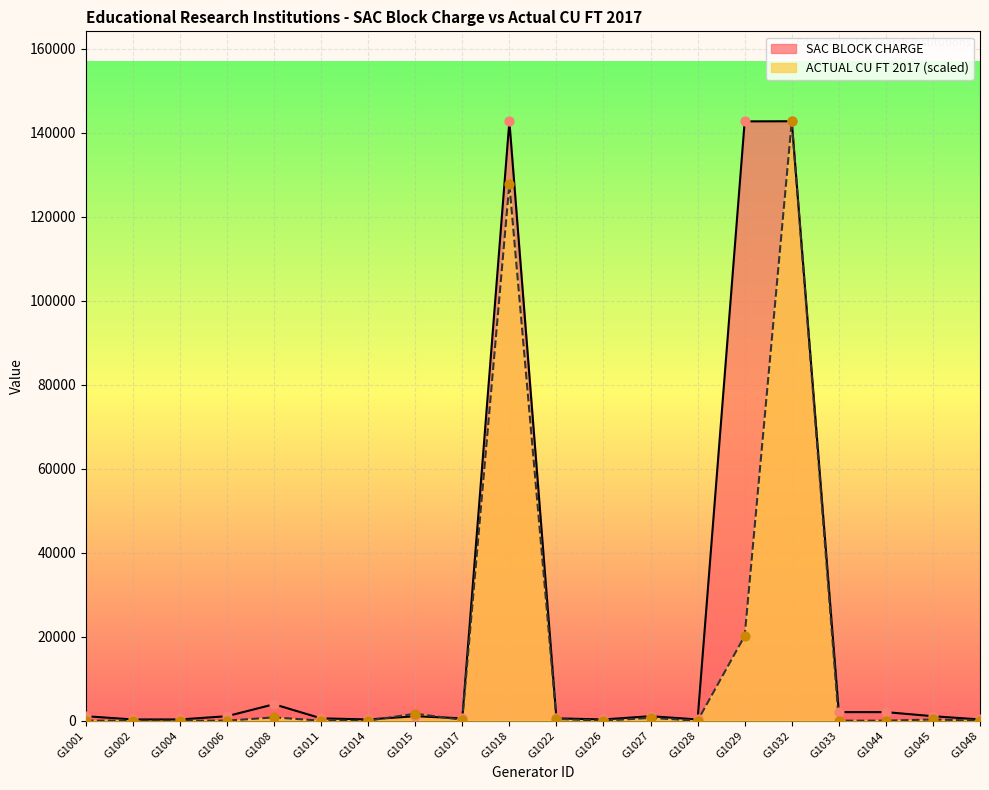

What is the total value across all series at G1011?

553.0